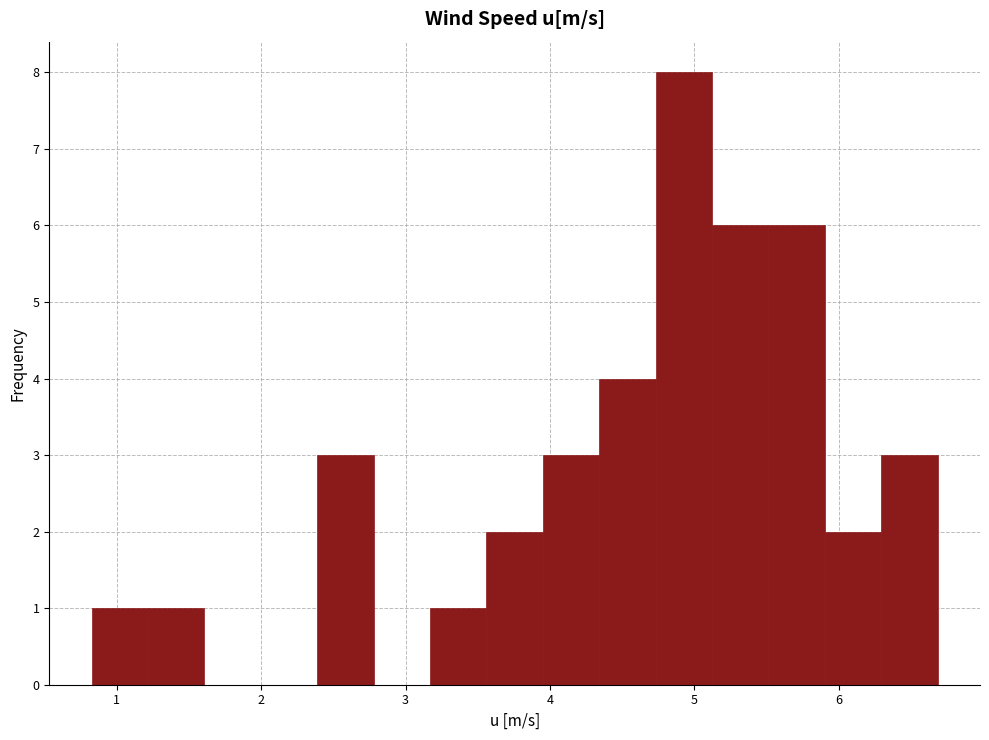

Read against the x-axis, roughly where is the centre of the tallest bar?

4.9